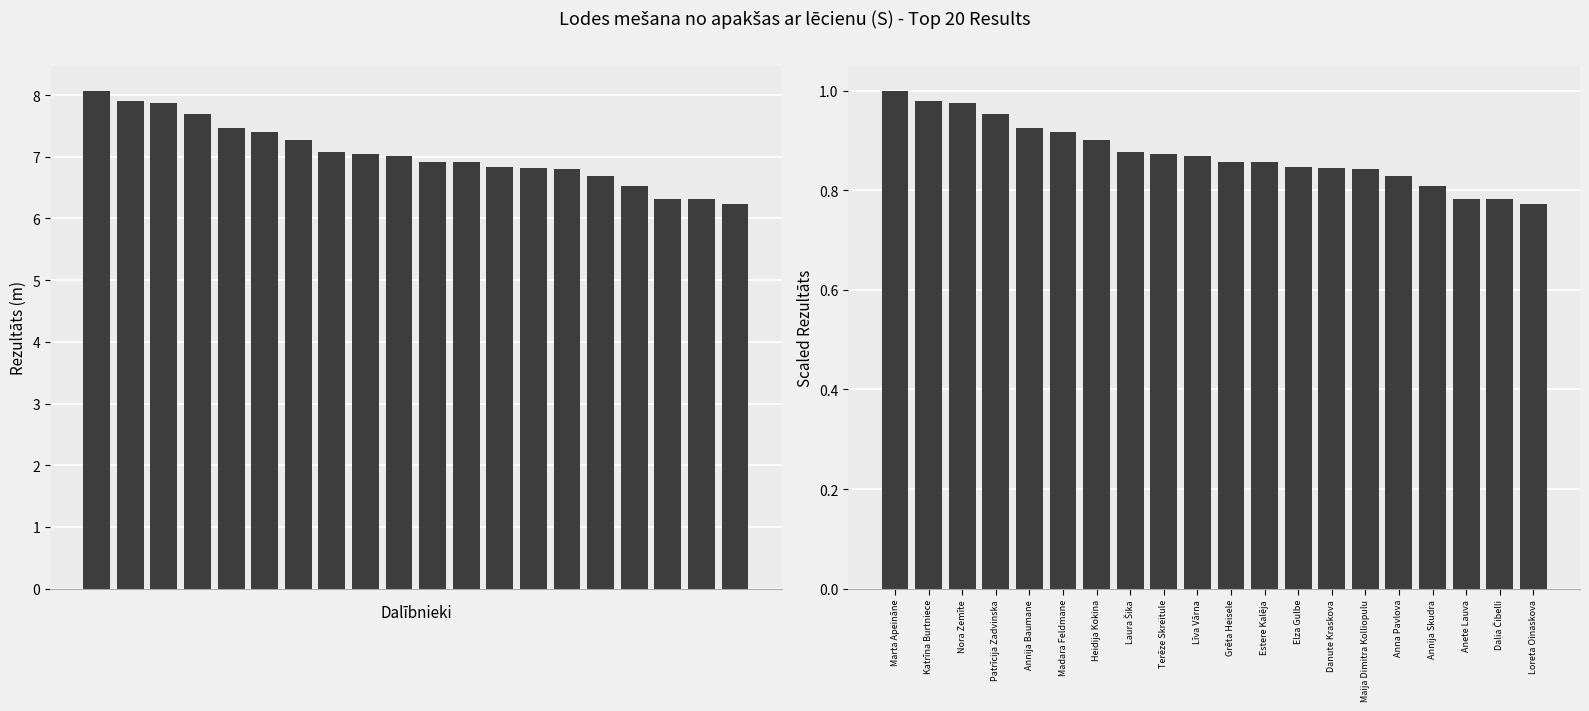

Rank the series at Katrīna Burtniece from highest to lowest value.

Rezultāts, Scaled Rezultāts